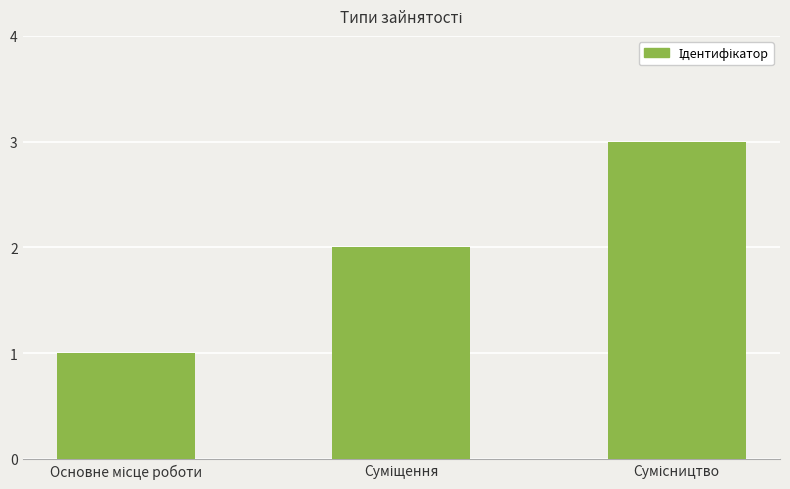

What is the sum of all values?

6